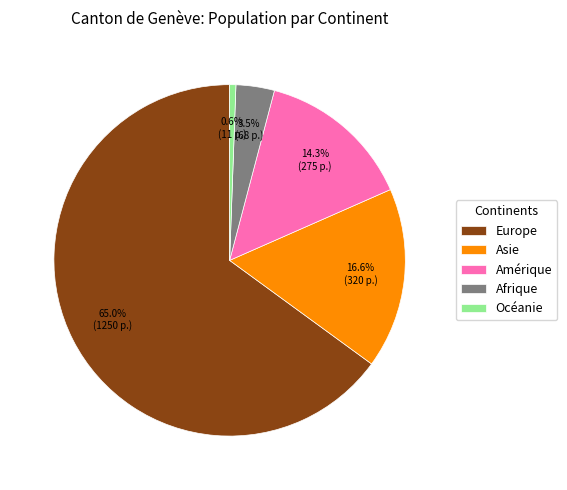

What percentage is the Asie slice, to the nearest percent?

17%